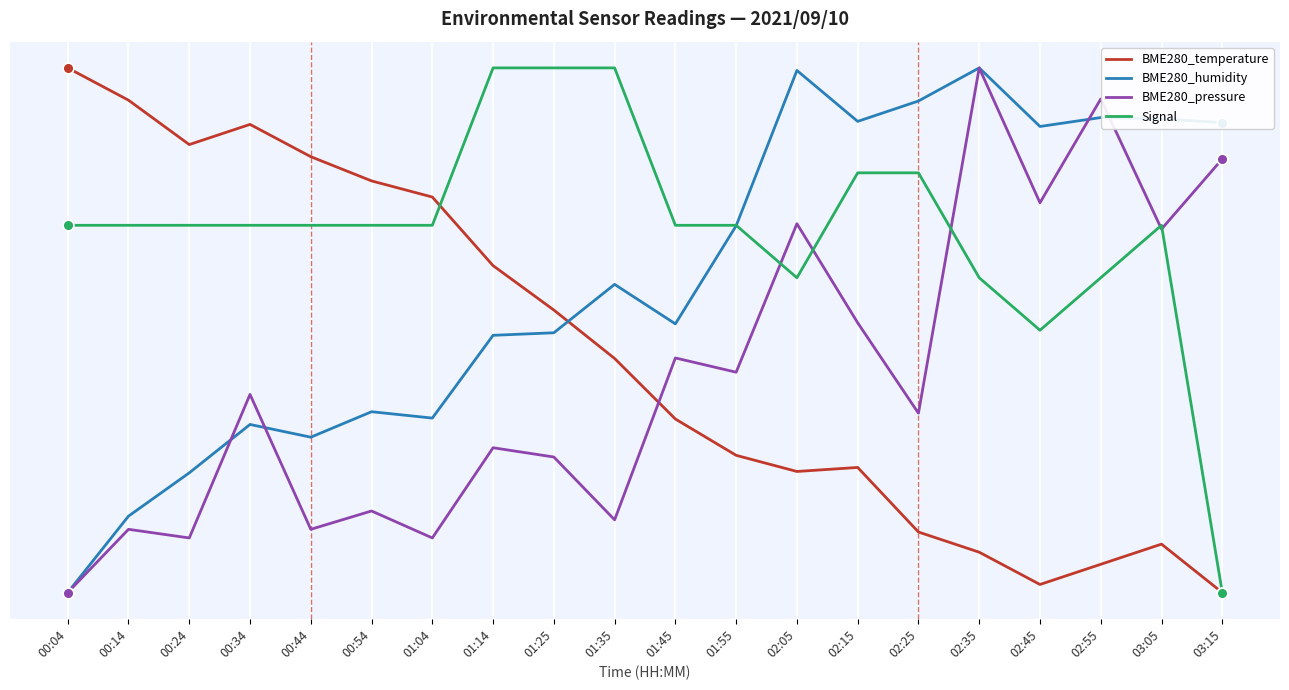

Is the value of BME280_pressure at 02:55 greater than the value of Signal at 00:54?

Yes